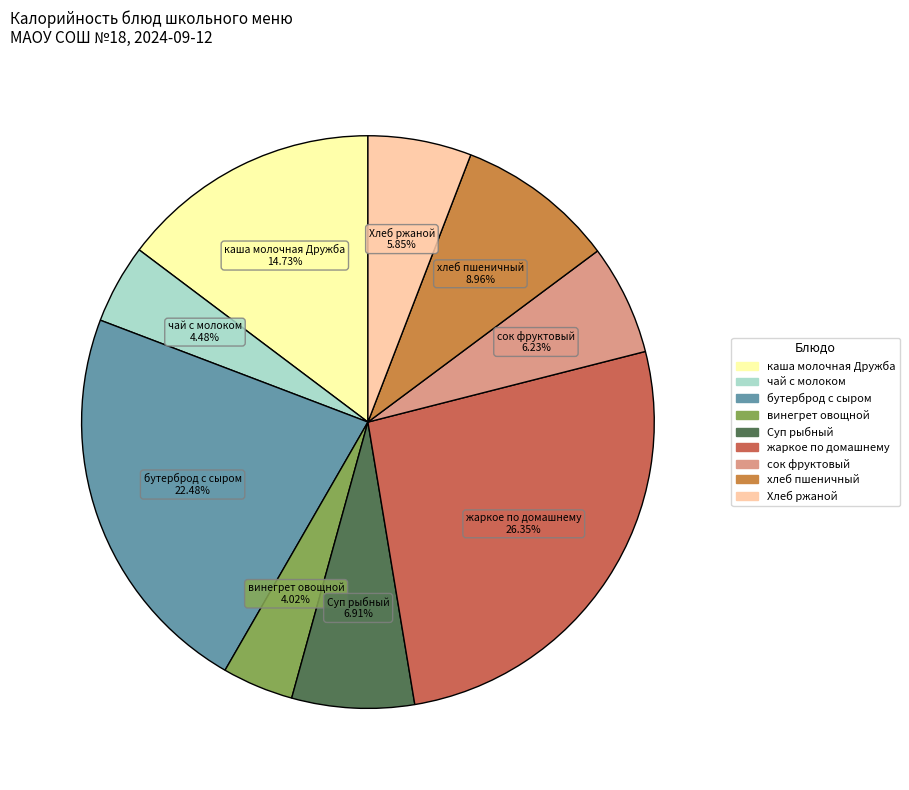

Is there a majority slice in this chart?

No